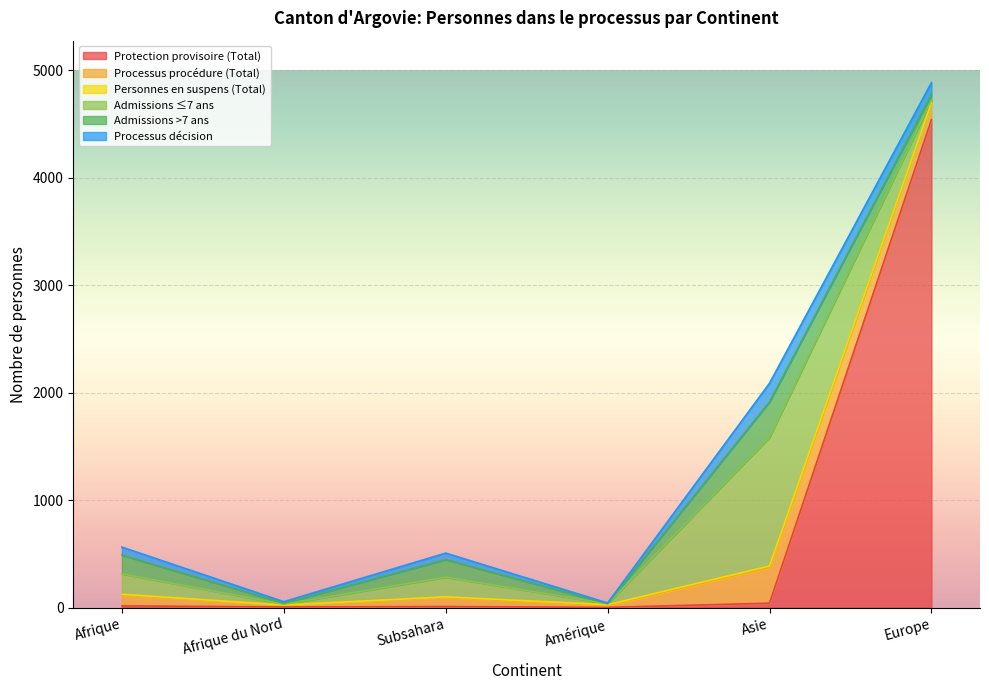

How many series are shown in this chart?

6